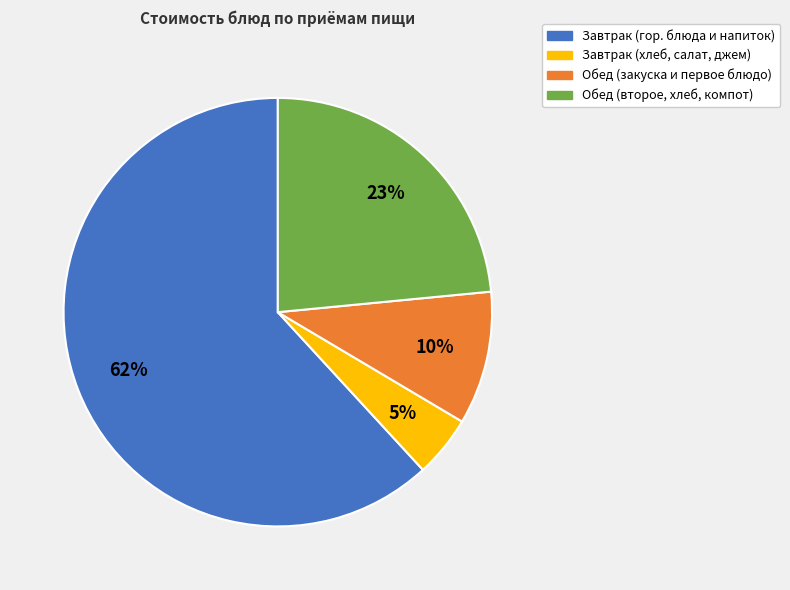

Approximately how many times larger is the value at Завтрак (хлеб, салат, джем) compared to Обед (закуска и первое блюдо)?

0.5